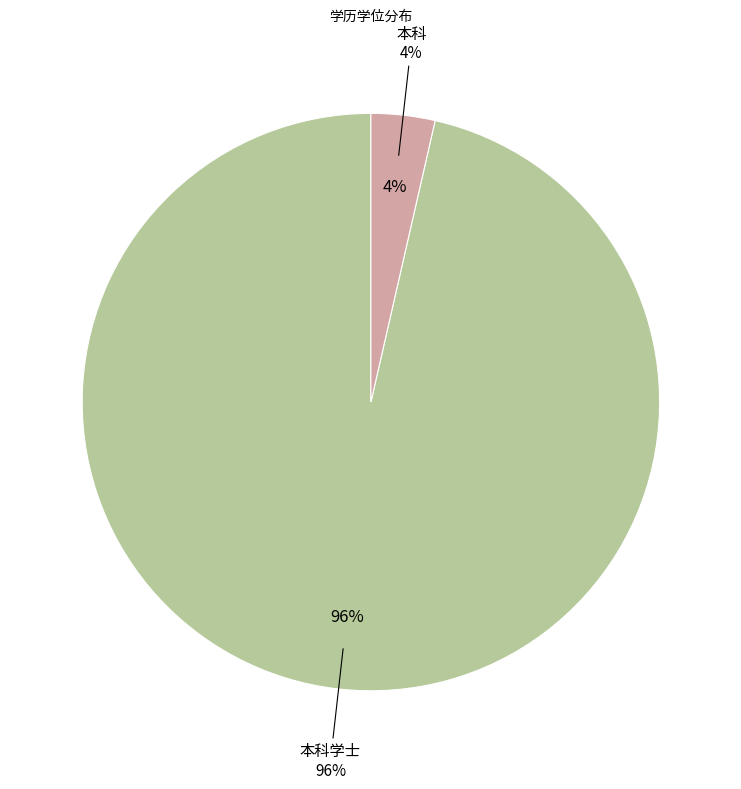

To the nearest percent, what percentage of the pie is 本科?

4%